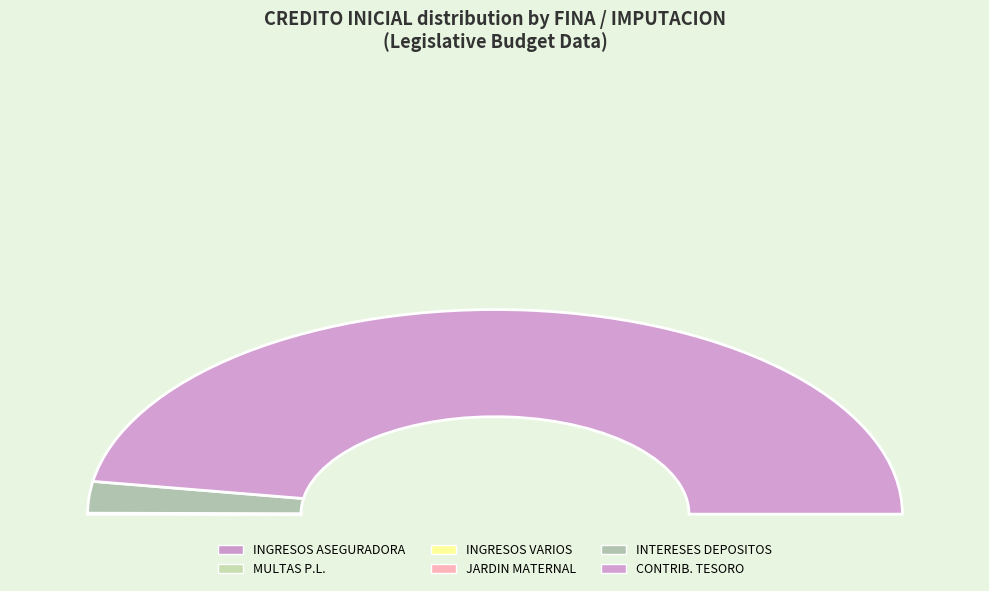

Rank the categories by value from highest to lowest.

FINA=4 (IMPUTACION: CONTRIBUCIONES DEL TESORO), FINA=6 (IMPUTACION: INTERESES POR DEPOSITOS), FINA=1 (IMPUTACION: INGRESOS ASEGURADORA), FINA=1 (IMPUTACION: INGRESO JARDIN MATERNAL), FINA=1 (IMPUTACION: INGRESOS VARIOS), FINA=1 (IMPUTACION: MULTAS)